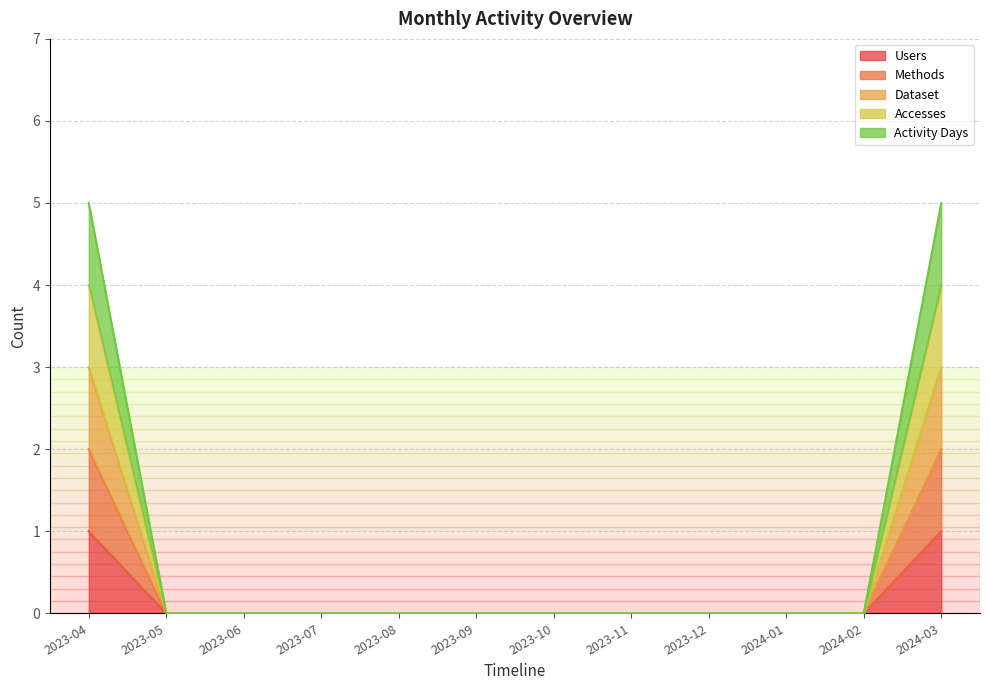

Read the Users value at 2023-04.

1